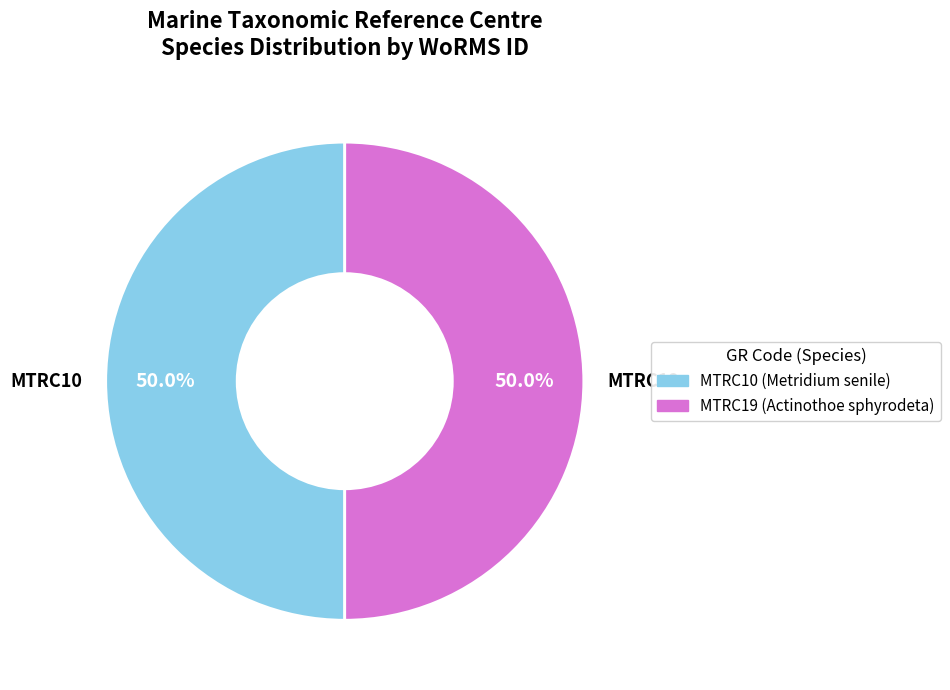

Combined, do MTRC10 and MTRC19 account for over 50%?

Yes